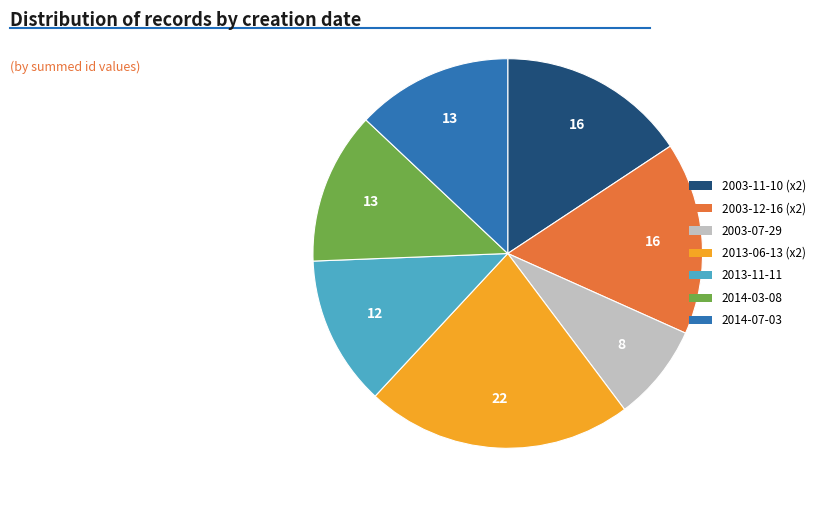

Is there a majority slice in this chart?

No